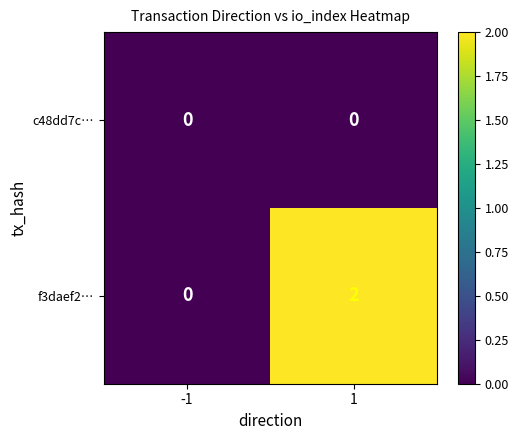

Which category has the highest value across all series?

1